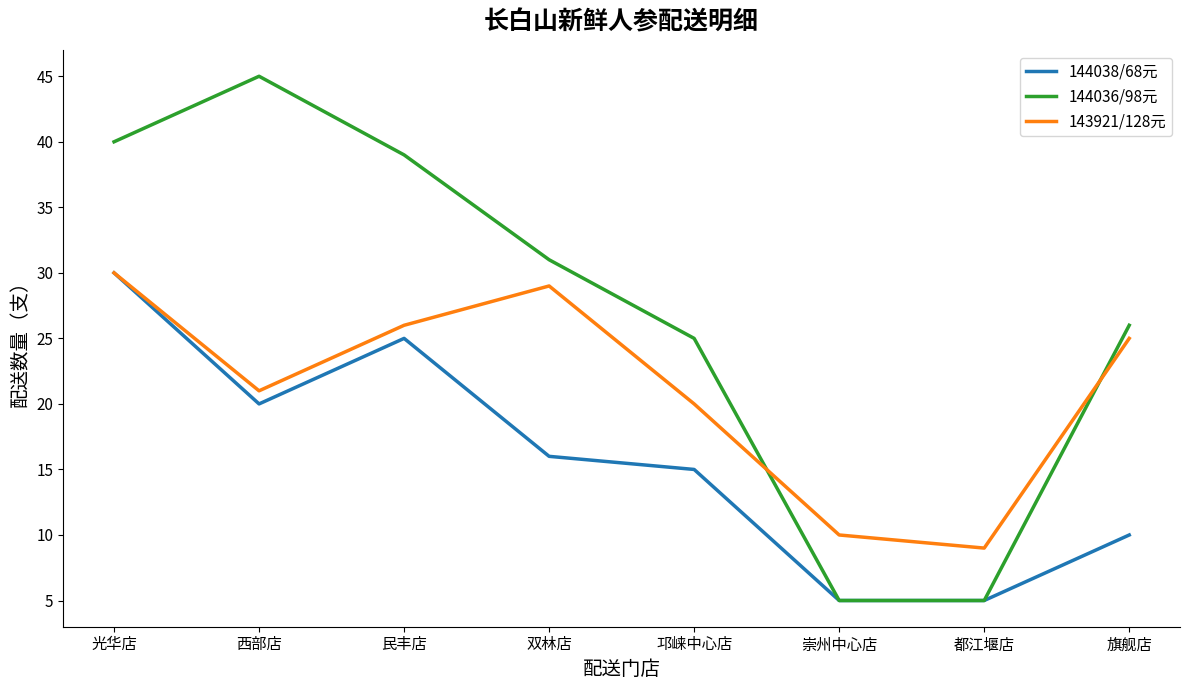

How many interior local valleys does the 143921/128元 series have?

2